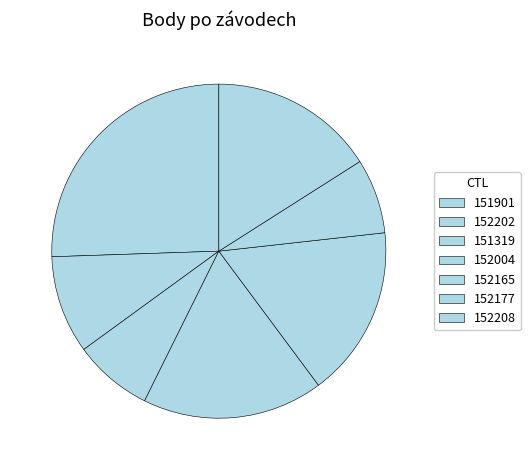

The 152202 slice represents 9% of the pie. True or false?

True